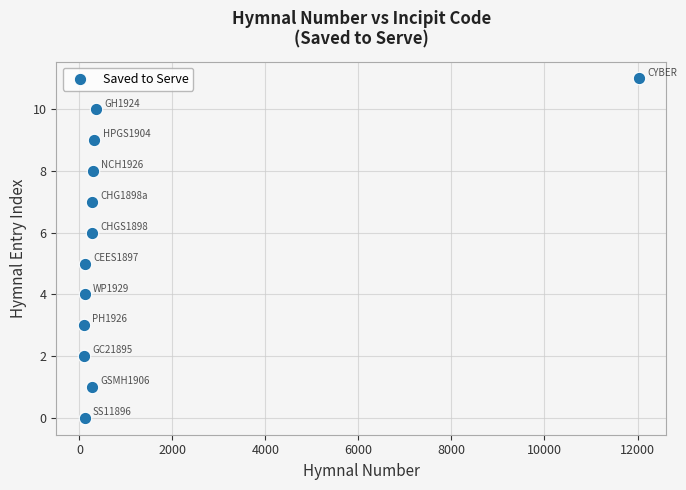

What is the range of X values (max minus min)?

11928